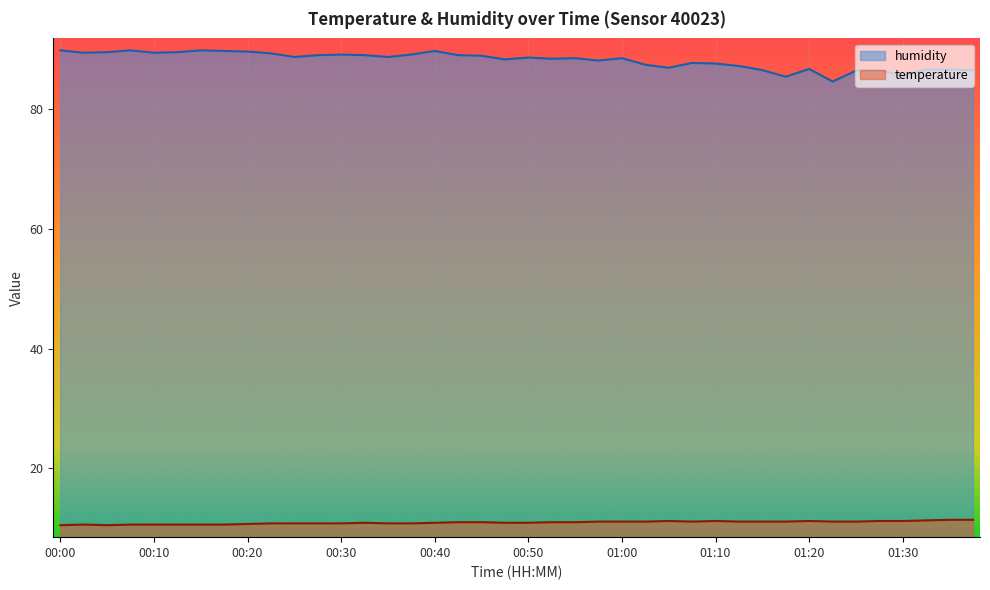

Rank the categories by temperature value from lowest to highest.

00:00, 00:05, 00:02, 00:07, 00:10, 00:12, 00:15, 00:17, 00:20, 00:22, 00:25, 00:27, 00:30, 00:35, 00:37, 00:32, 00:40, 00:47, 00:50, 00:42, 00:45, 00:52, 00:55, 00:57, 01:00, 01:02, 01:08, 01:13, 01:15, 01:18, 01:23, 01:25, 01:05, 01:10, 01:20, 01:28, 01:30, 01:33, 01:36, 01:38